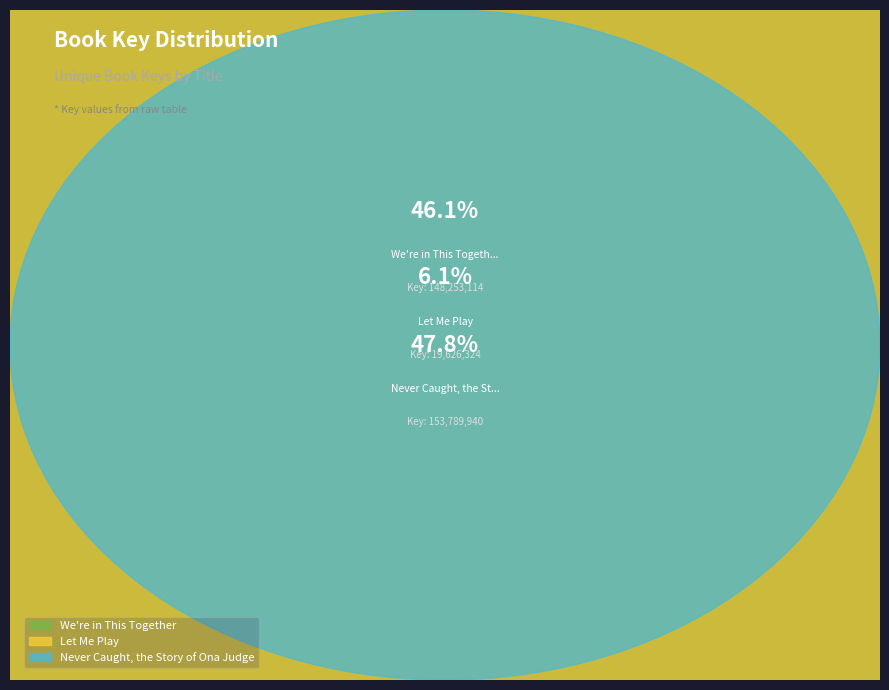

What percentage is the We're in This Together slice, to the nearest percent?

46%